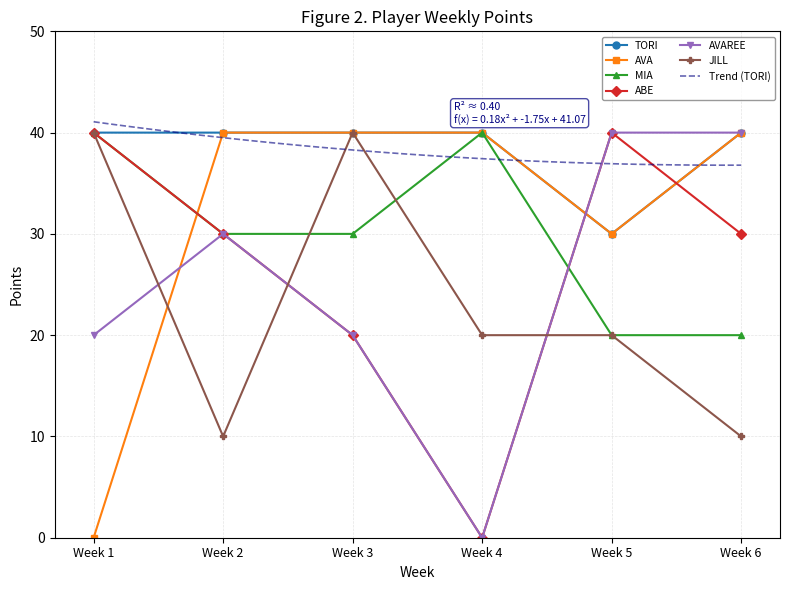

Where is the first local maximum for AVAREE?

Week 2